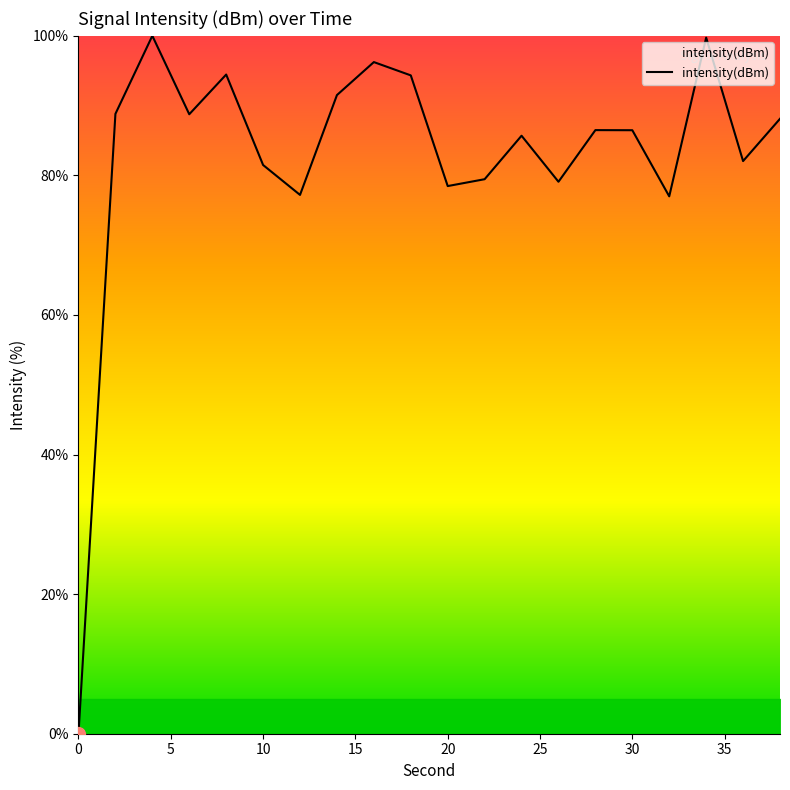

What is the maximum value shown in the chart?

100.0